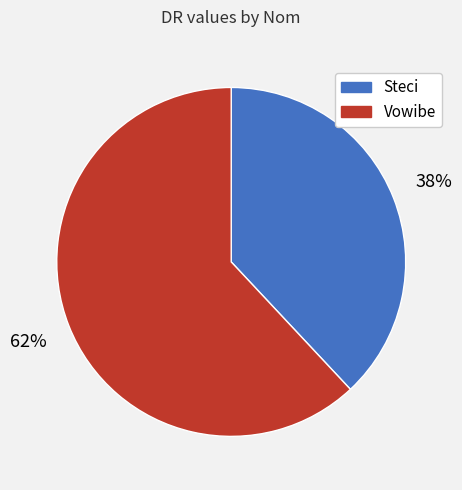

The Steci slice represents 38% of the pie. True or false?

True